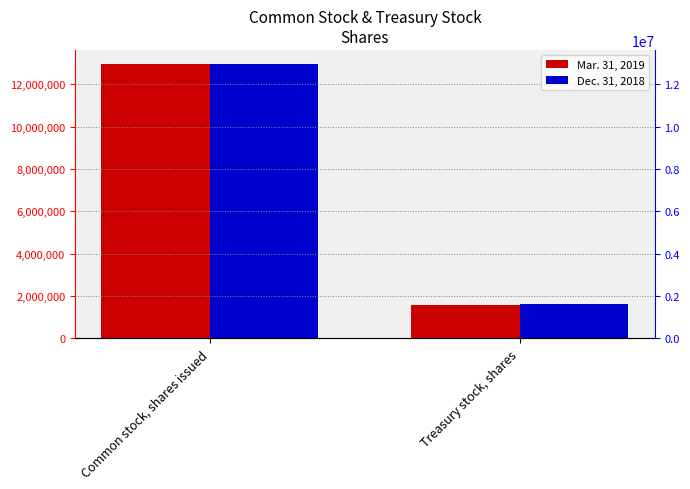

What is the minimum value shown in the chart?

1580719